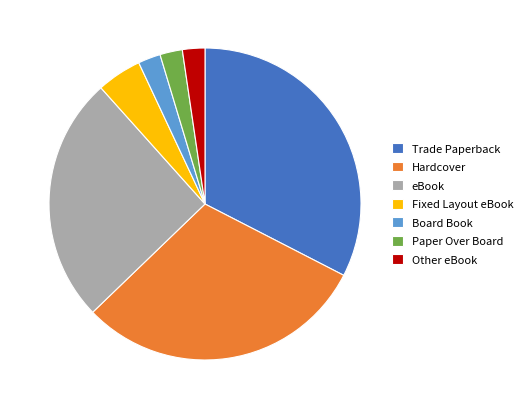

Count the number of slices in the pie.

7